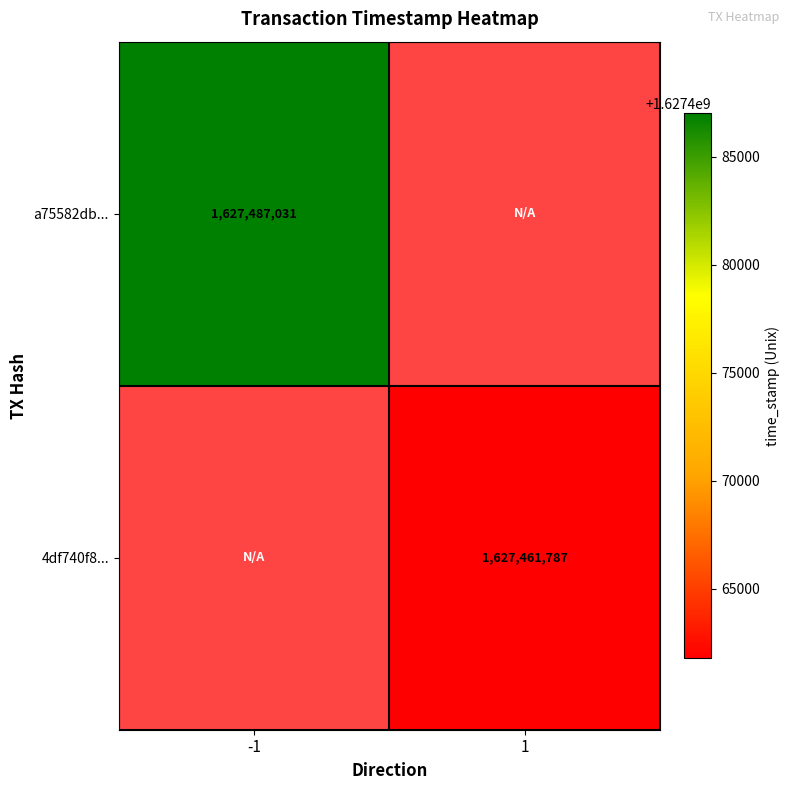

Is the value of 4df740f8... at 1 greater than the value of a75582db... at -1?

No